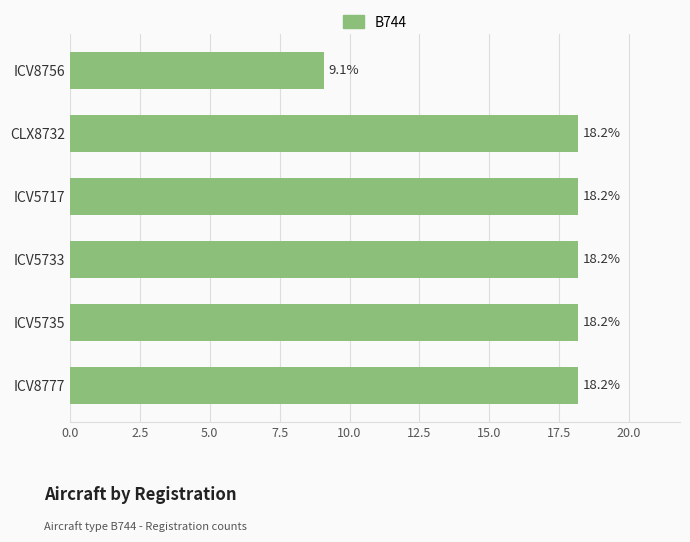

Reading bottom to top, what are all the values shown in this chart?

ICV8777=18.2	ICV5735=18.2	ICV5733=18.2	ICV5717=18.2	CLX8732=18.2	ICV8756=9.1